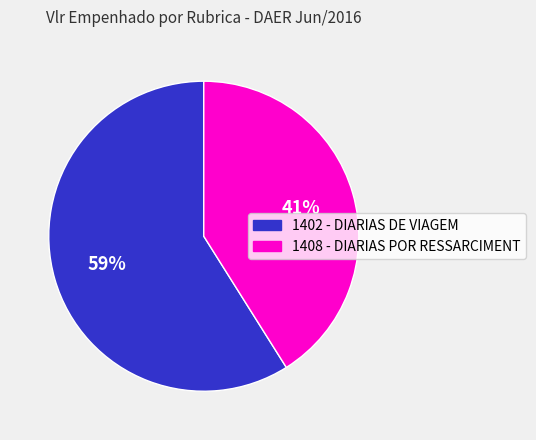

The 1402 - DIARIAS DE VIAGEM slice represents 59% of the pie. True or false?

True